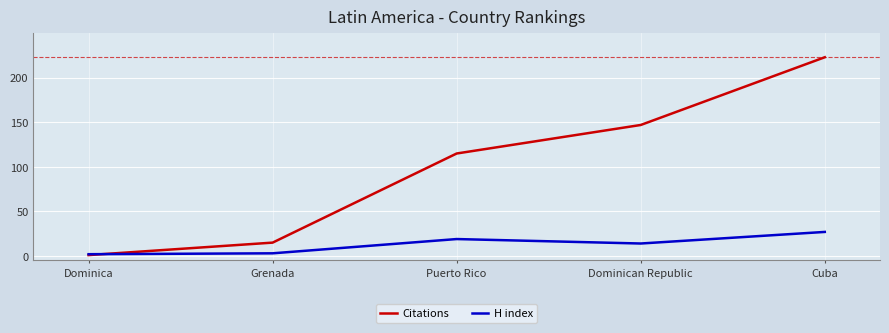

Rank the series by their average value, from lowest to highest.

H index, Citations